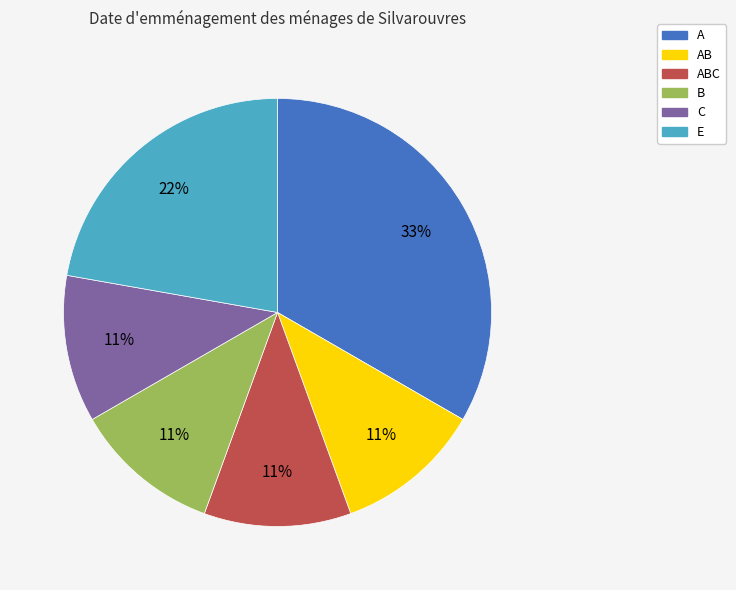

To the nearest percent, what is the difference between the largest and smallest slice percentages?

22%